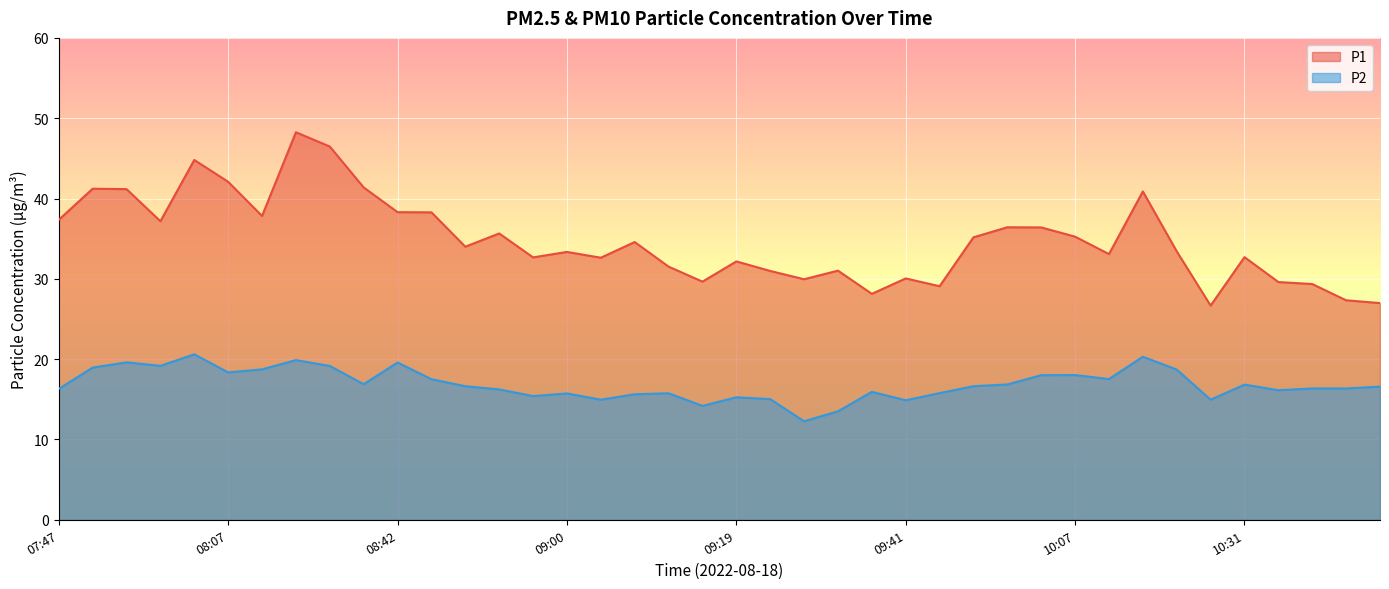

Read the P1 value at 09:11.

31.5